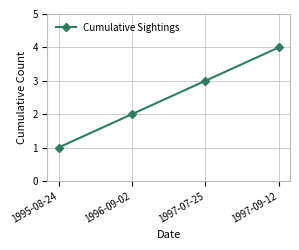

Which label corresponds to the largest value in the chart?

1997-09-12